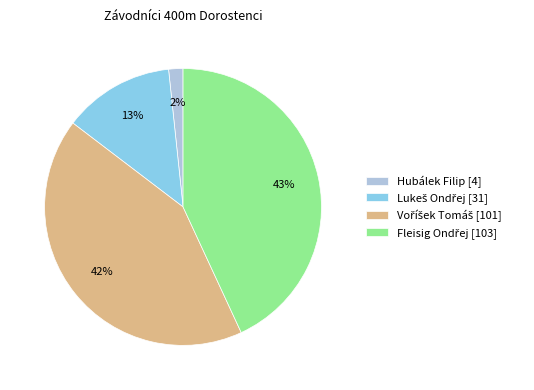

Which slice is the smallest?

Hubálek Filip